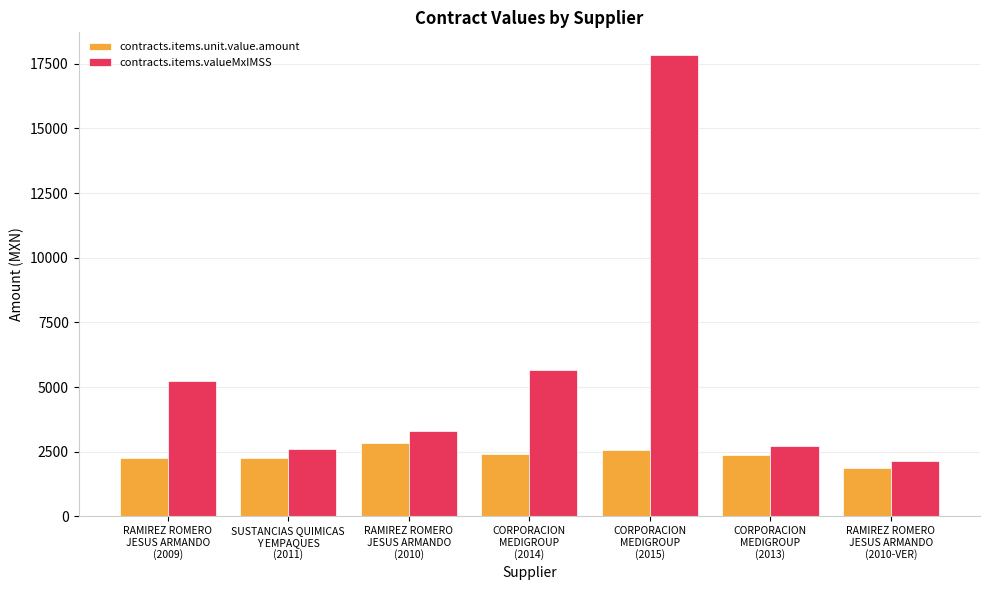

What is the difference between the maximum and minimum values in the contracts.items.valueMxIMSS series?

15670.4